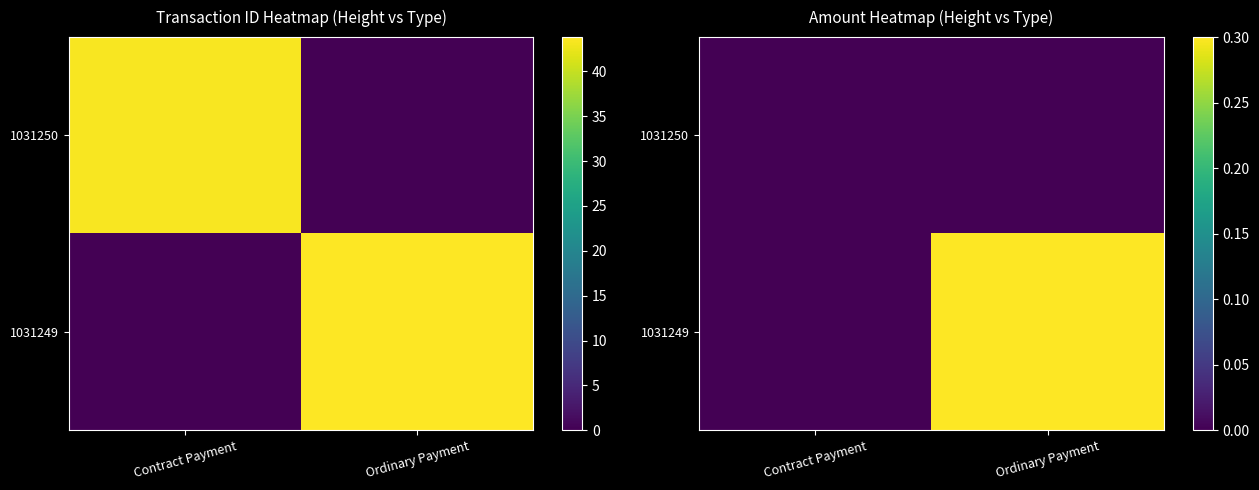

The value of 1031249 at Contract Payment is -0.1. True or false?

False